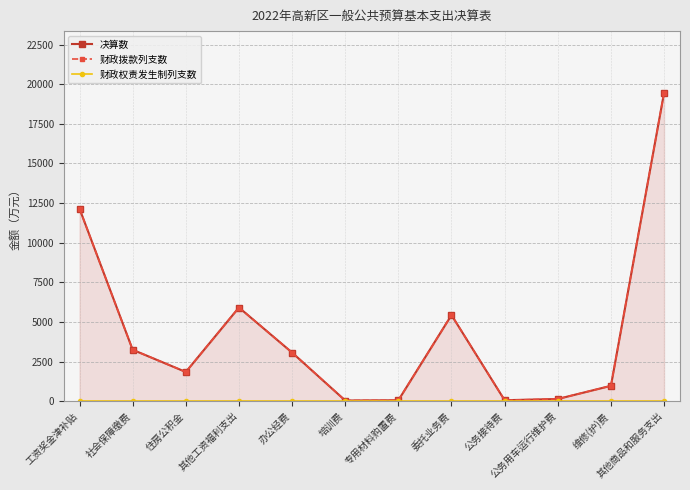

At which category does 决算数 reach its first local valley?

住房公积金